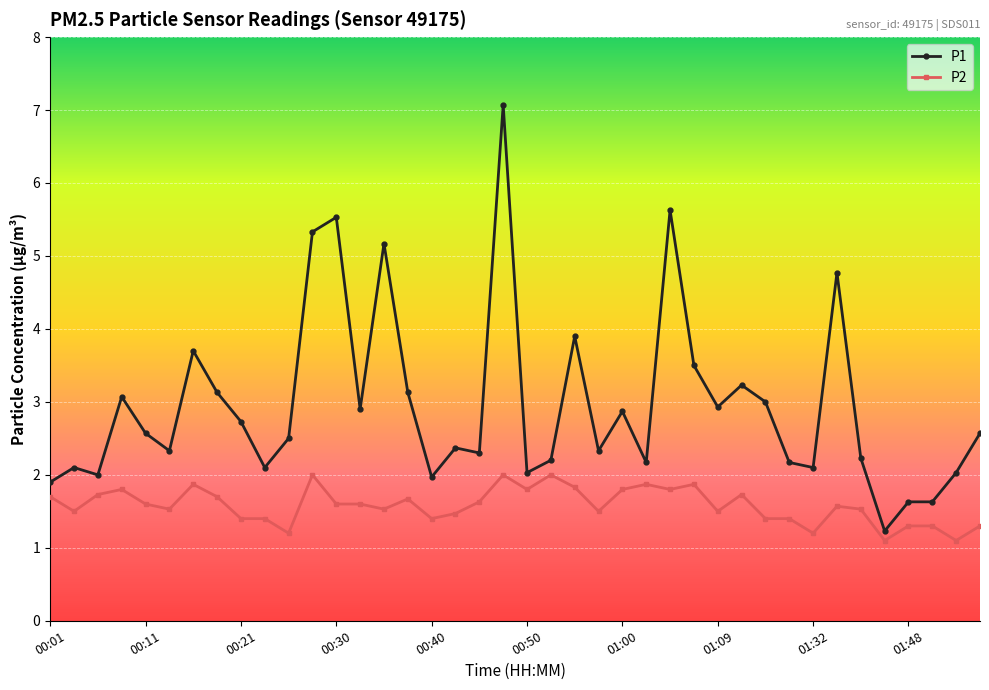

Which series has the widest spread of values?

P1